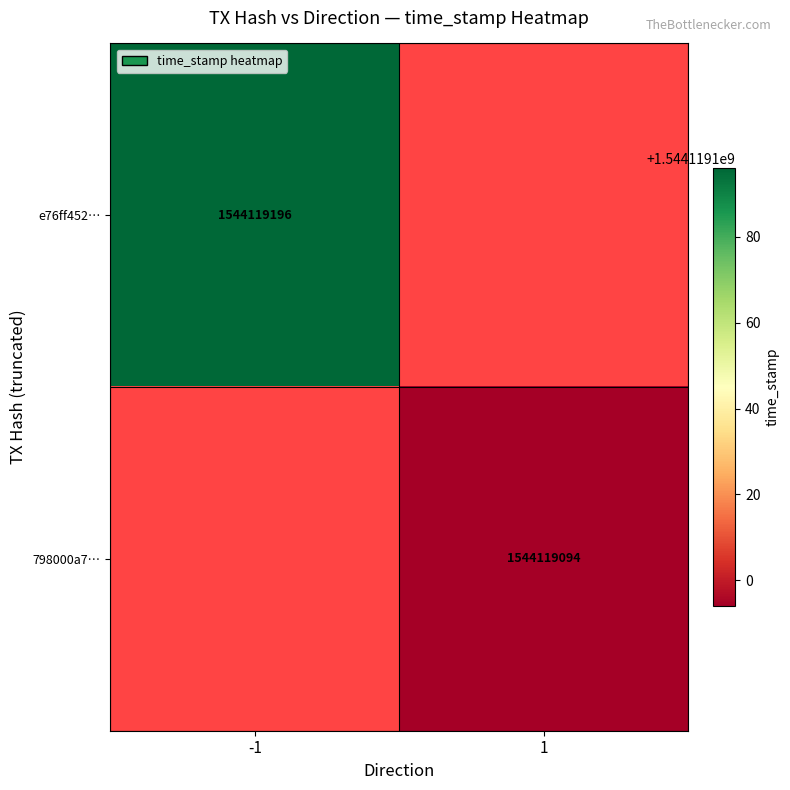

What is the total value across all series at time_stamp?

3088238290